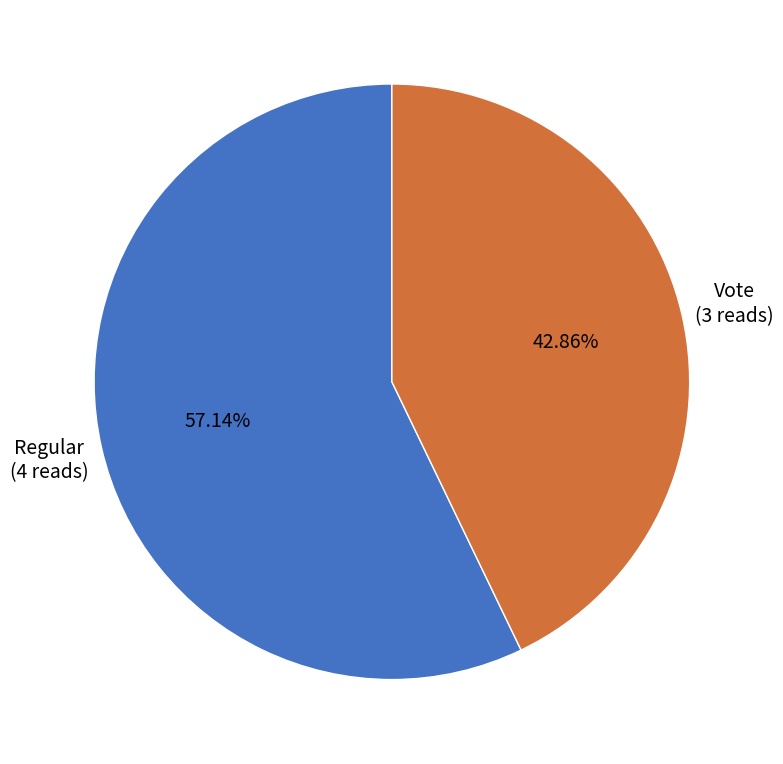

Which has a higher value, Vote or Regular?

Regular